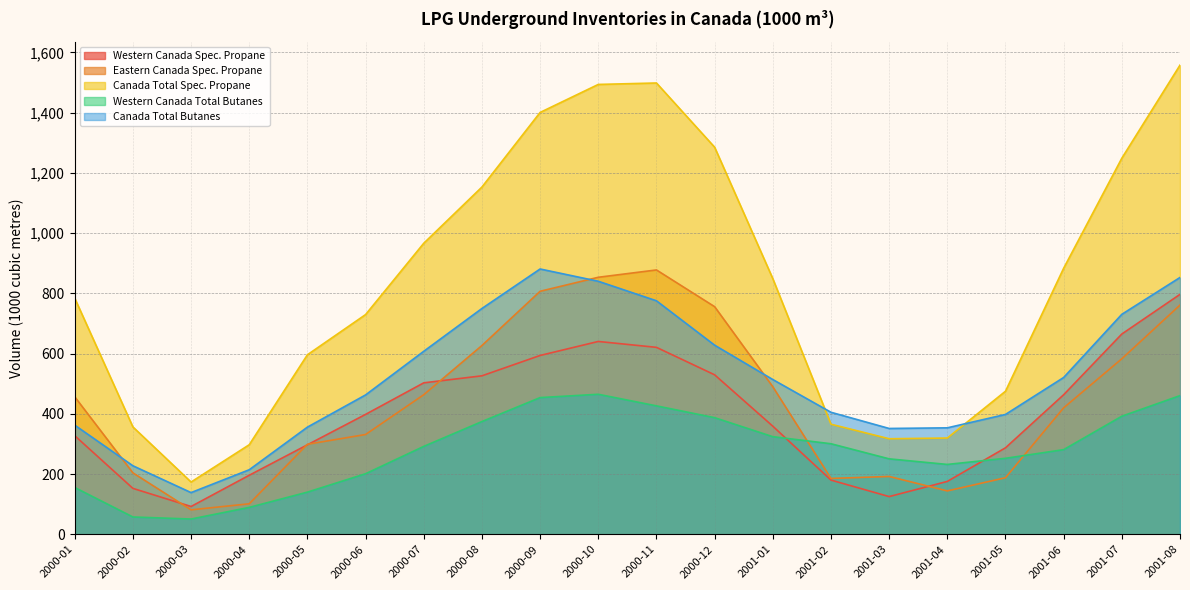

Reading right to left, list all the values displayed in this chart.

Western Canada Spec. Propane: 796.7	665.0	463.4	287.2	175.6	125.2	180.0	359.0	529.5	620.8	640.3	593.8	526.2	502.9	398.2	297.2	196.1	92.3	152.5	327.5
Eastern Canada Spec. Propane: 761.1	582.8	420.0	187.8	144.0	192.1	185.5	489.9	755.8	877.7	853.4	806.9	626.8	463.5	331.4	298.9	101.3	81.2	204.0	456.6
Canada Total Spec. Propane: 1557.8	1248.8	883.4	475.0	319.6	317.3	365.5	848.9	1285.3	1498.5	1493.7	1400.7	1153.0	966.4	729.6	596.1	297.4	173.6	356.5	784.0
Western Canada Total Butanes: 460.5	392.1	281.1	252.3	232.0	250.5	300.7	324.1	387.3	426.4	464.9	453.9	374.4	291.9	201.1	140.1	89.4	50.7	57.5	155.4
Canada Total Butanes: 852.7	730.4	520.7	397.9	353.5	351.4	405.1	513.9	627.9	775.3	840.2	880.9	749.8	607.6	462.8	355.8	214.3	138.5	227.6	362.4